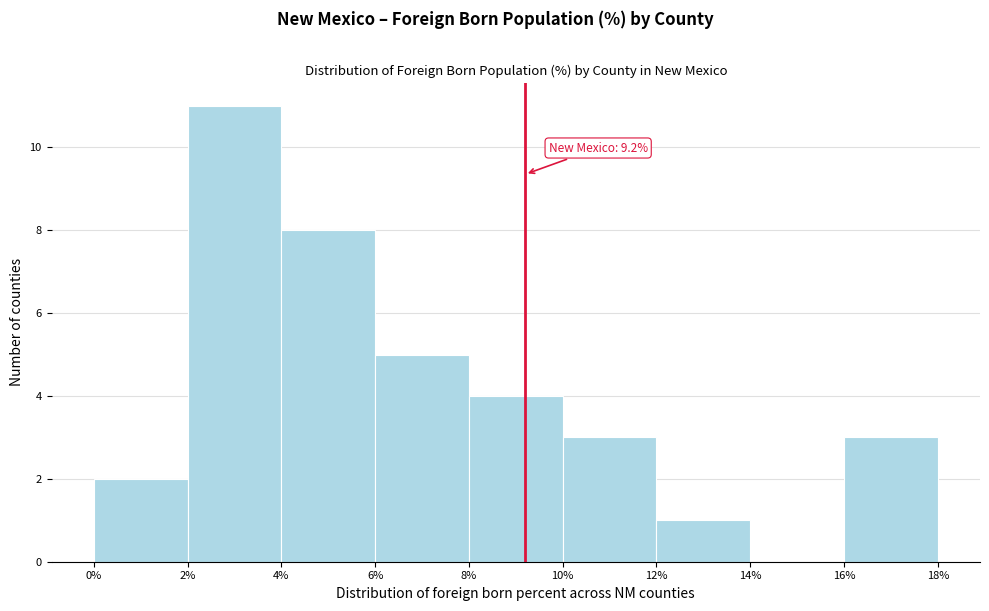

Over which range of the x-axis is the bar tallest?

2% to 4%